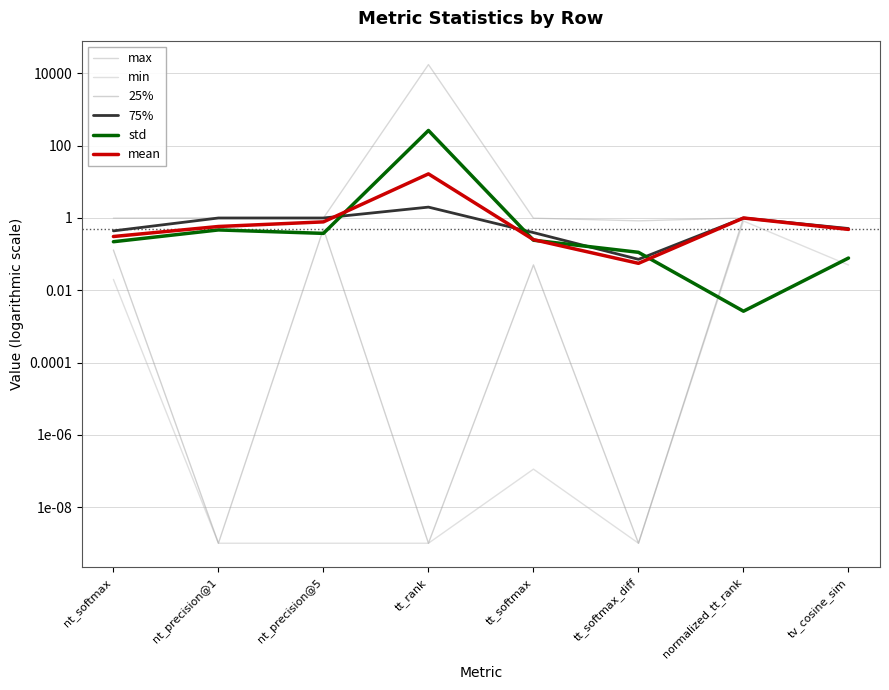

Reading left to right, list all the values displayed in this chart.

max: nt_softmax=1.0	nt_precision@1=1.0	nt_precision@5=1.0	tt_rank=17563.0	tt_softmax=1.0	tt_softmax_diff=0.8	normalized_tt_rank=1.0	tv_cosine_sim=0.5
min: nt_softmax=0.0	nt_precision@1=0.0	nt_precision@5=0.0	tt_rank=0.0	tt_softmax=0.0	tt_softmax_diff=0.0	normalized_tt_rank=0.8	tv_cosine_sim=0.1
25%: nt_softmax=0.1	nt_precision@1=0.0	nt_precision@5=0.5	tt_rank=0.0	tt_softmax=0.1	tt_softmax_diff=0.0	normalized_tt_rank=1.0	tv_cosine_sim=0.5
75%: nt_softmax=0.4	nt_precision@1=1.0	nt_precision@5=1.0	tt_rank=2.0	tt_softmax=0.4	tt_softmax_diff=0.1	normalized_tt_rank=1.0	tv_cosine_sim=0.5
std: nt_softmax=0.2	nt_precision@1=0.5	nt_precision@5=0.4	tt_rank=264.3	tt_softmax=0.2	tt_softmax_diff=0.1	normalized_tt_rank=0.0	tv_cosine_sim=0.1
mean: nt_softmax=0.3	nt_precision@1=0.6	nt_precision@5=0.8	tt_rank=16.6	tt_softmax=0.3	tt_softmax_diff=0.1	normalized_tt_rank=1.0	tv_cosine_sim=0.5